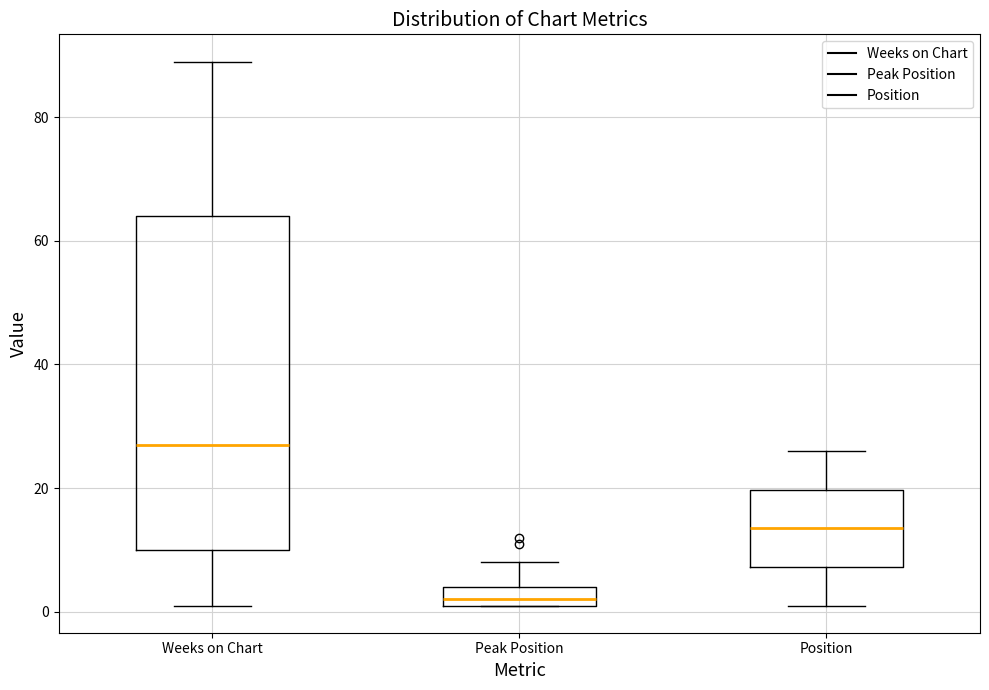

Which box's median line is the highest?

Weeks on Chart